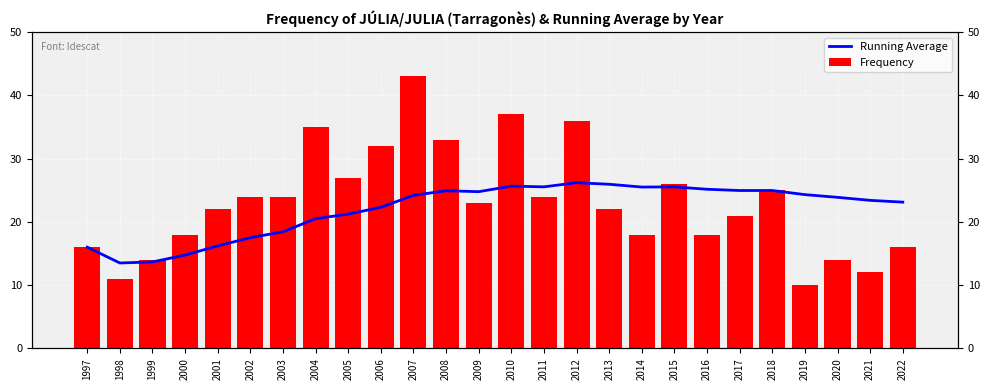

What is the maximum value for Running Average?

26.2